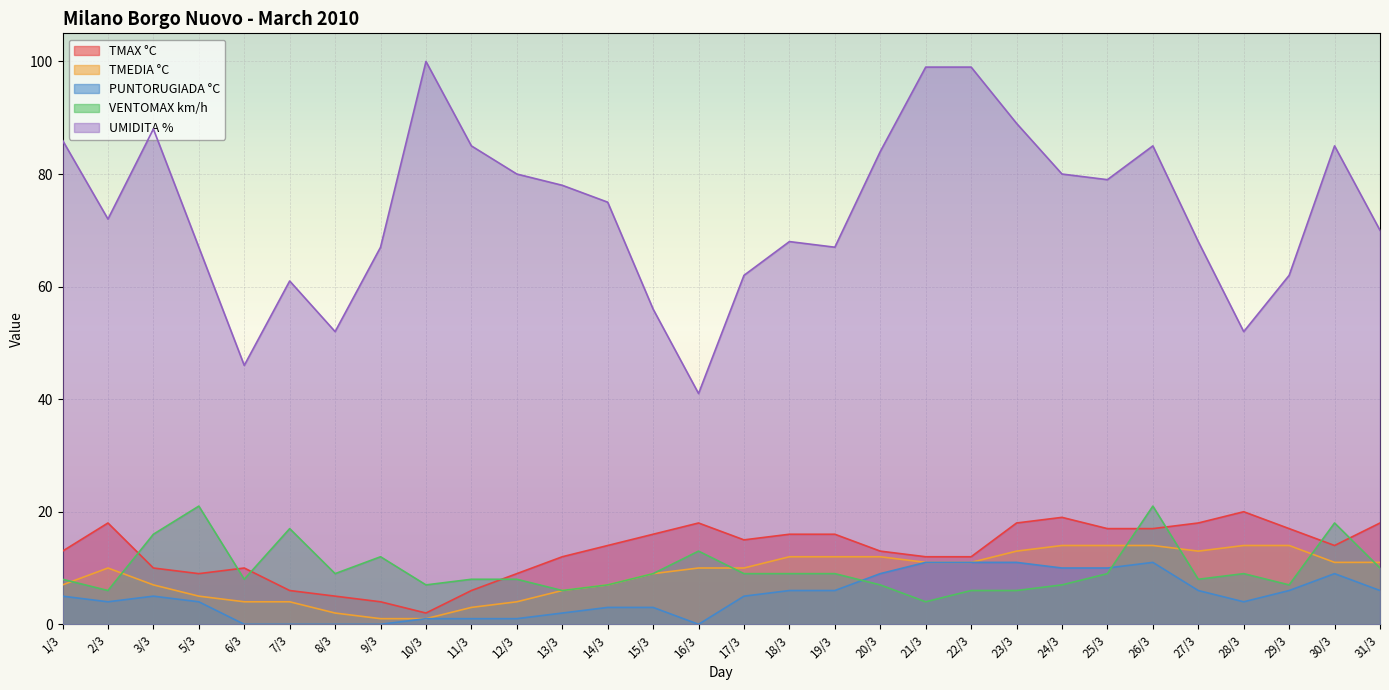

What is the sum of all VENTOMAX km/h values?

294